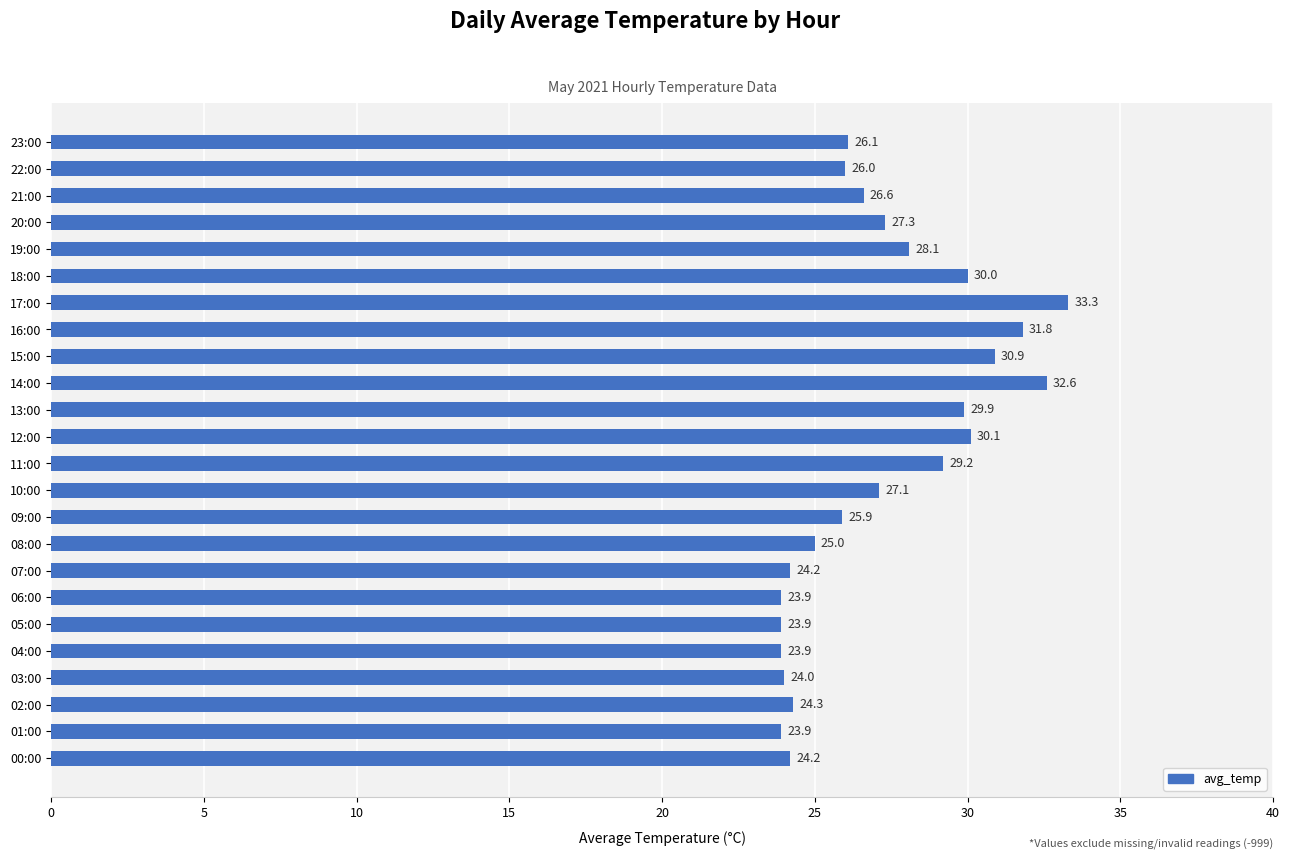

The chart shows a value of 25.9 at 09:00. True or false?

True